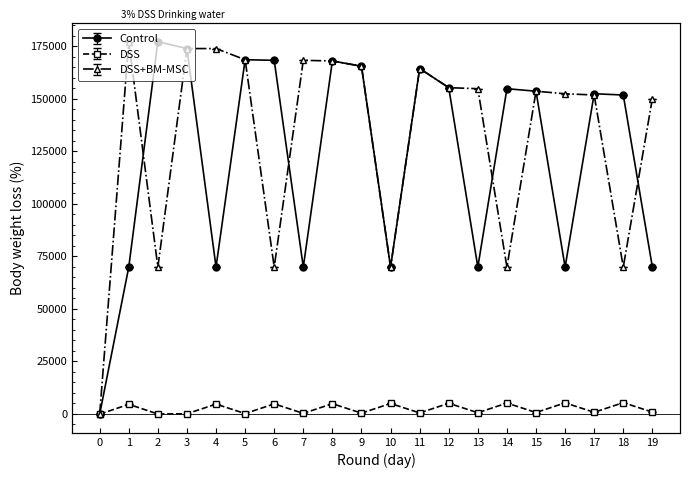

True or false: DSS+BM-MSC has a value of 108152 at 14.

False